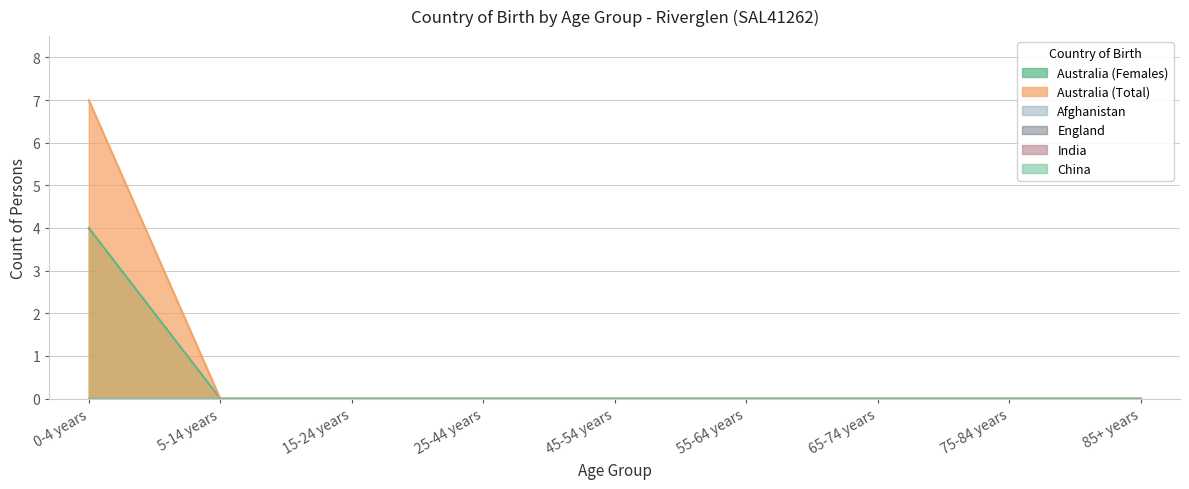

How many lines are shown in the chart?

6